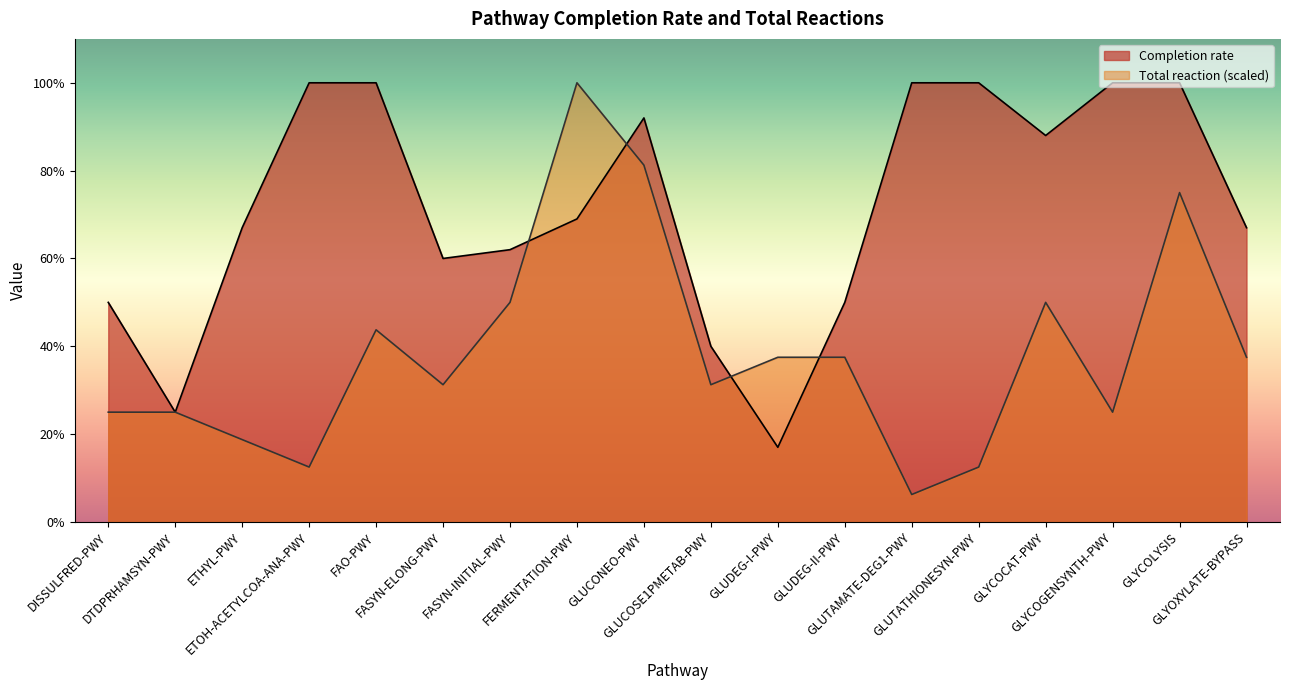

What is the spread (max minus min) of values at GLYCOGENSYNTH-PWY?

75.0